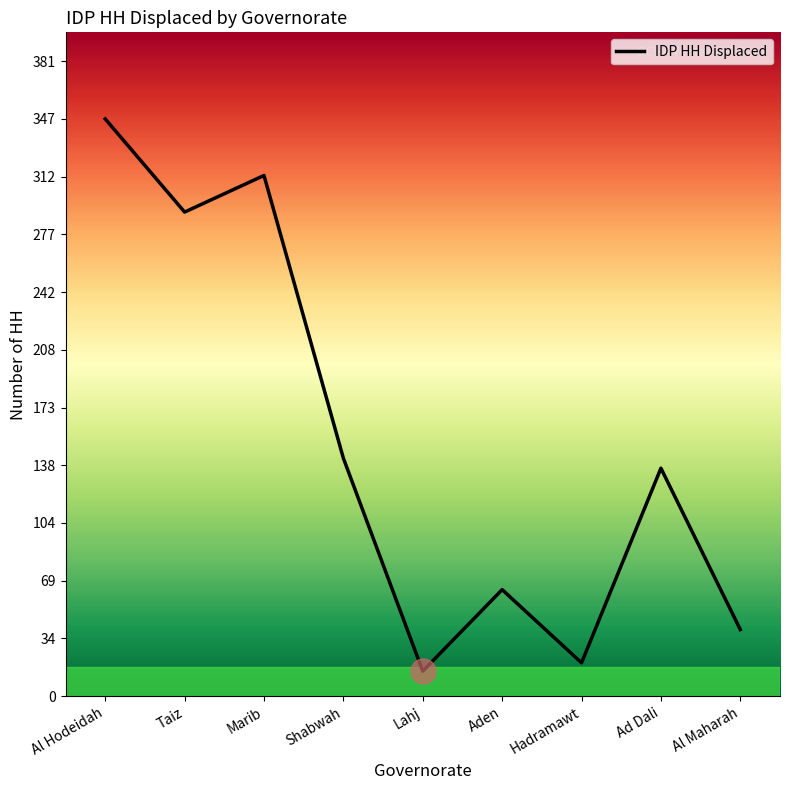

Rank the categories by value from lowest to highest.

Lahj, Hadramawt, Al Maharah, Aden, Ad Dali, Shabwah, Taiz, Marib, Al Hodeidah